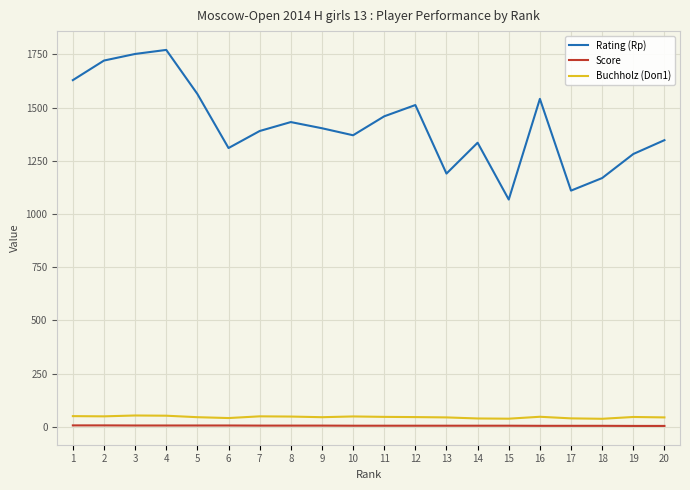

What value does the Score series have at 7?

6.0